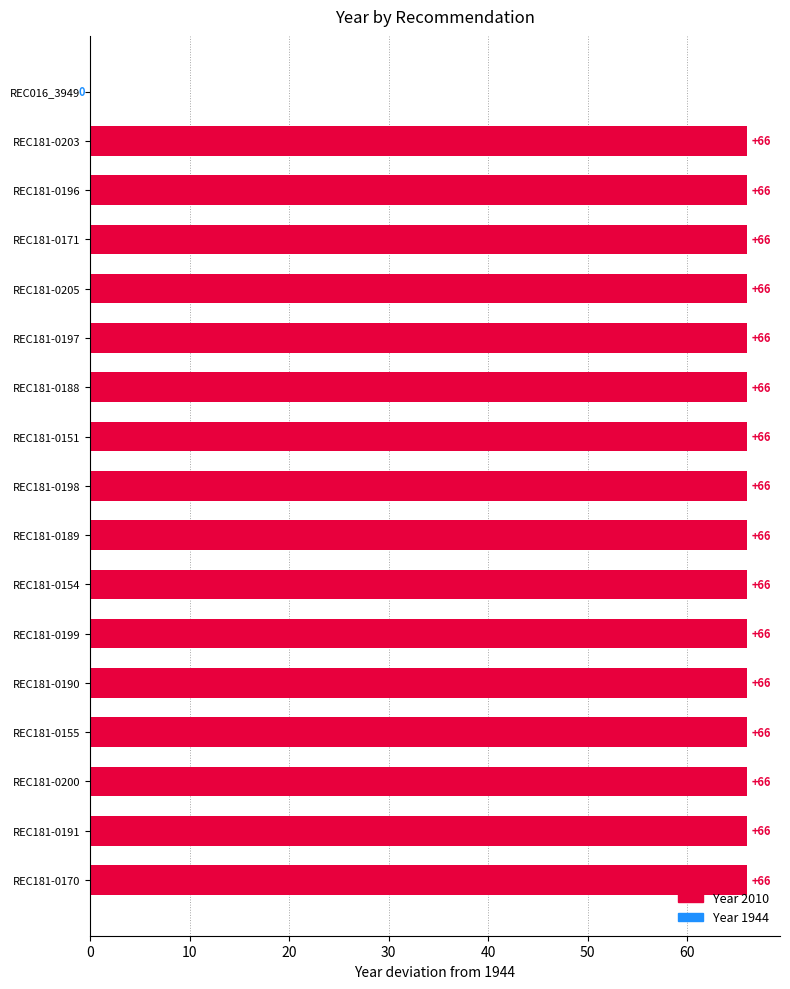

What is the sum of the values at REC181-0191 and REC181-0200?

132